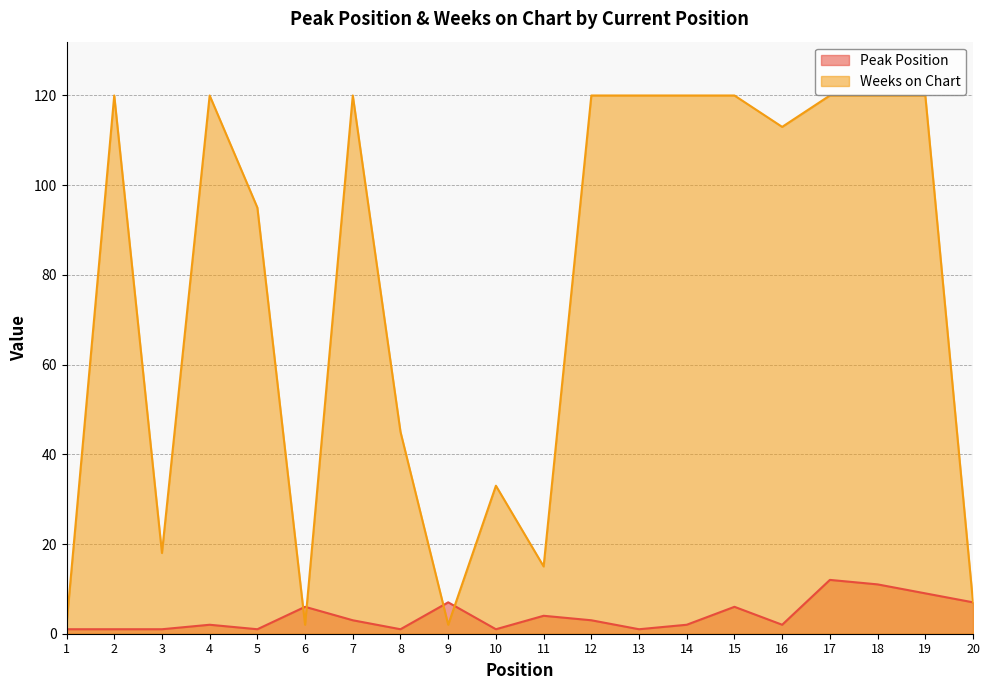

How many interior local peaks does the Weeks on Chart series have?

4